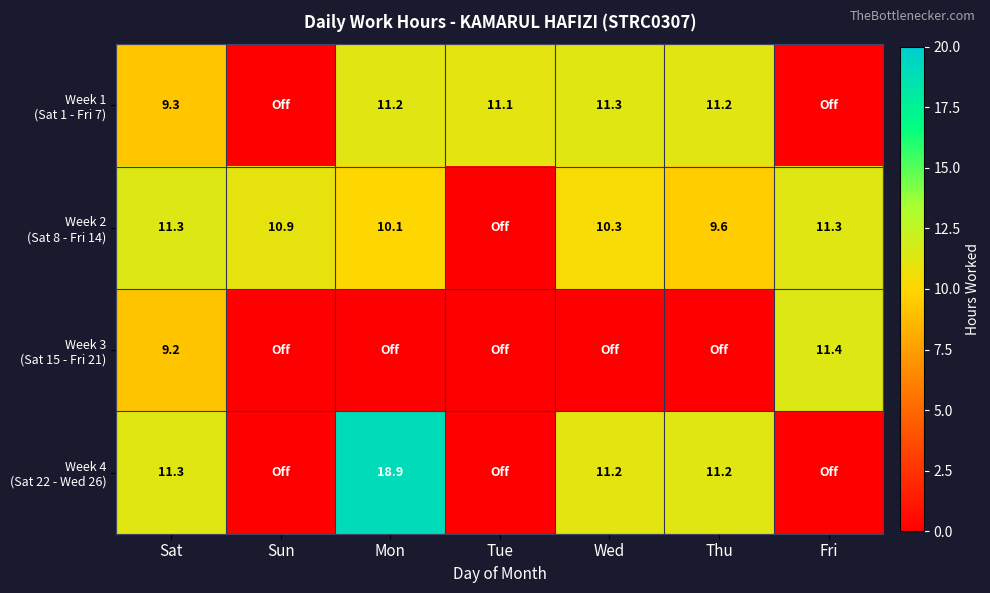

Which series changed the most between Sun and Tue?

Week 1 (Sat 1 - Fri 7)